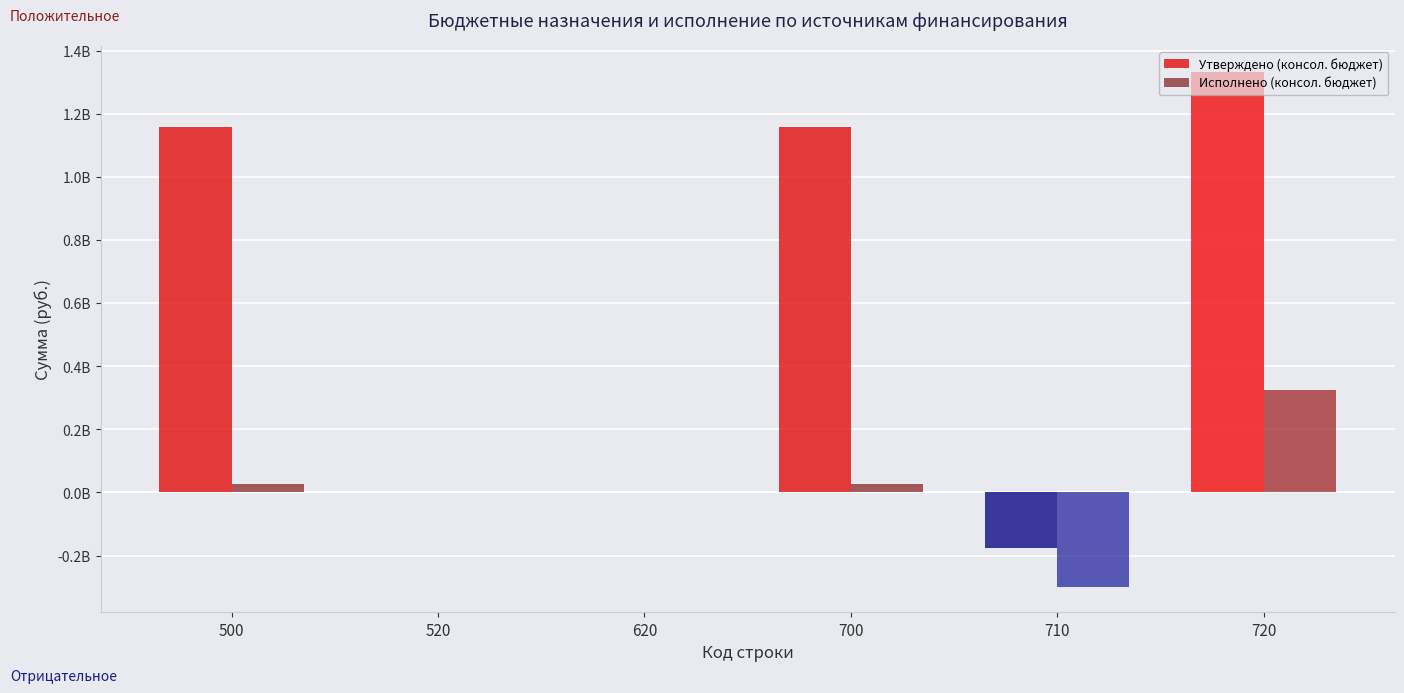

Reading right to left, list all the values displayed in this chart.

Утверждено (консол. бюджет): 720=1333435187.6	710=-174988459.1	700=1158446728.5	620=0.0	520=0.0	500=1158446728.5
Исполнено (консол. бюджет): 720=324219394.9	710=-298274455.2	700=25944939.7	620=0.0	520=0.0	500=25944939.7